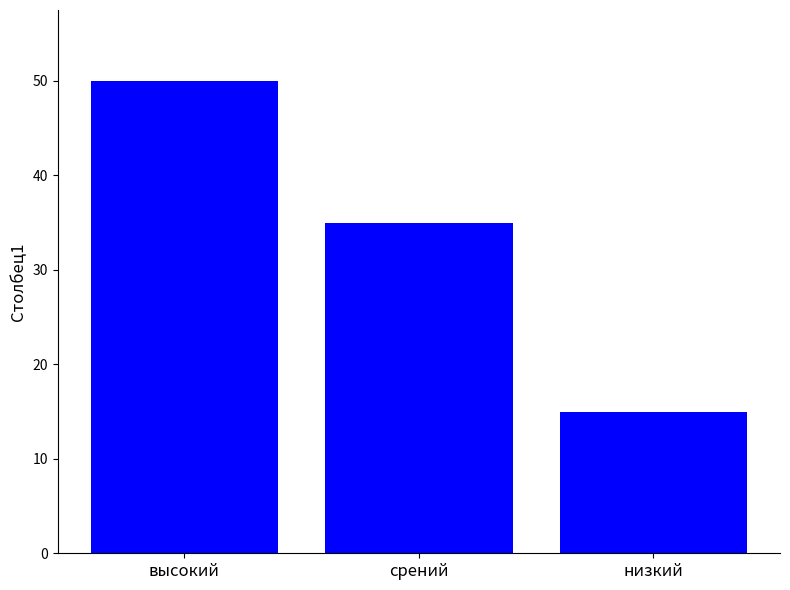

Reading right to left, transcribe all the data shown in this chart.

15	35	50